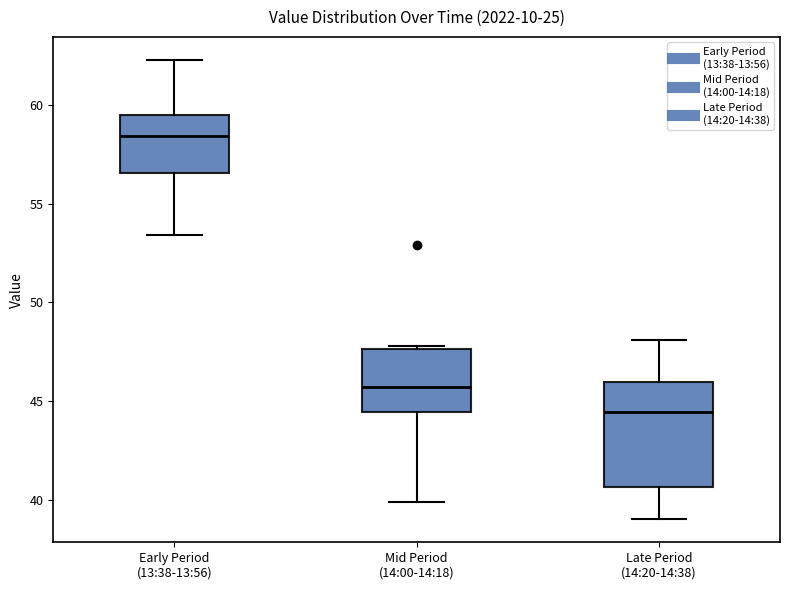

Which box has the highest median line?

Early Period (13:38-13:56)